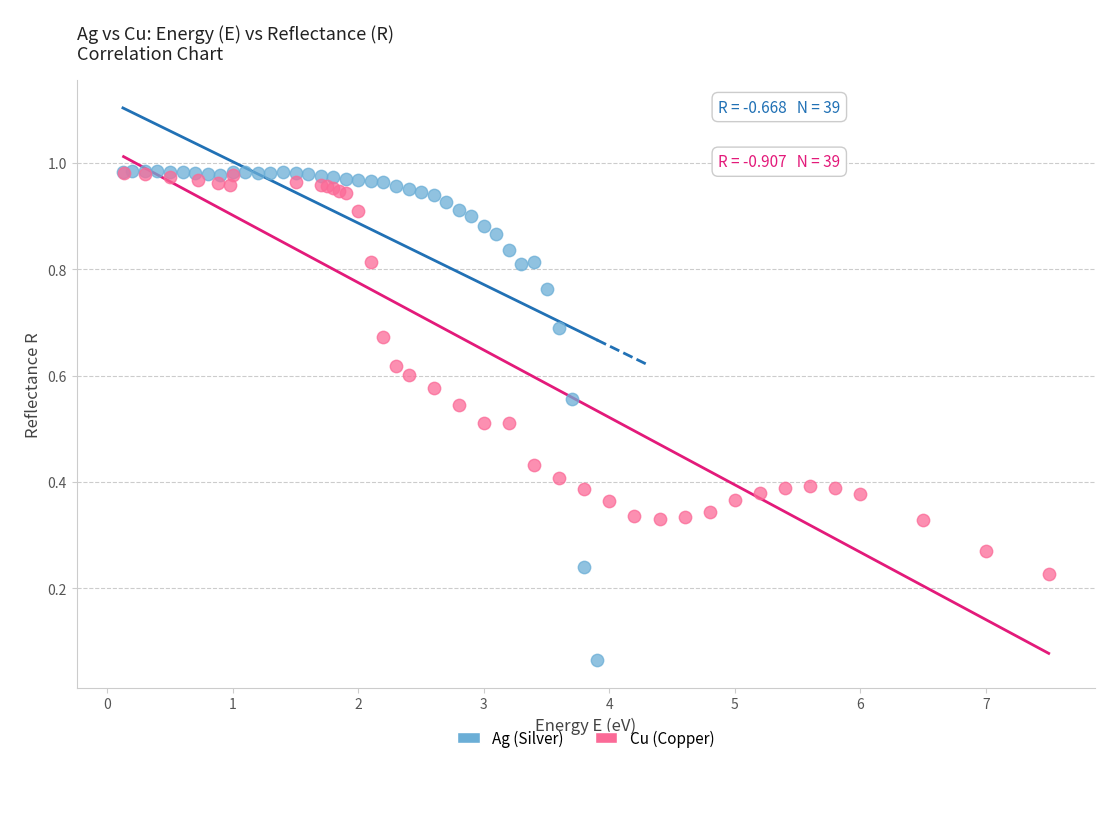

Which series has the widest spread of Y values?

Ag (Silver)